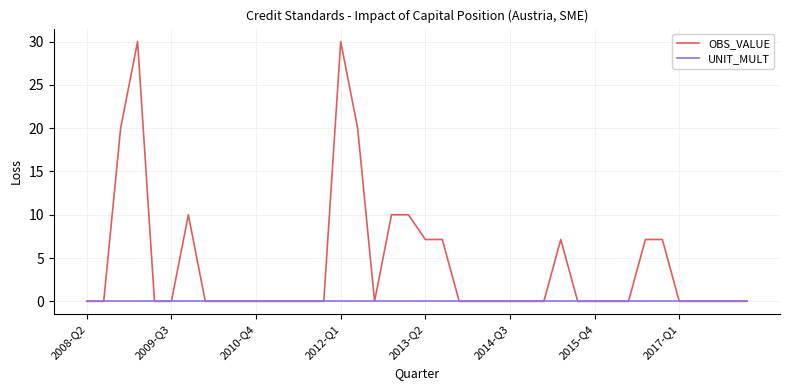

Which series has the largest total across all categories?

OBS_VALUE